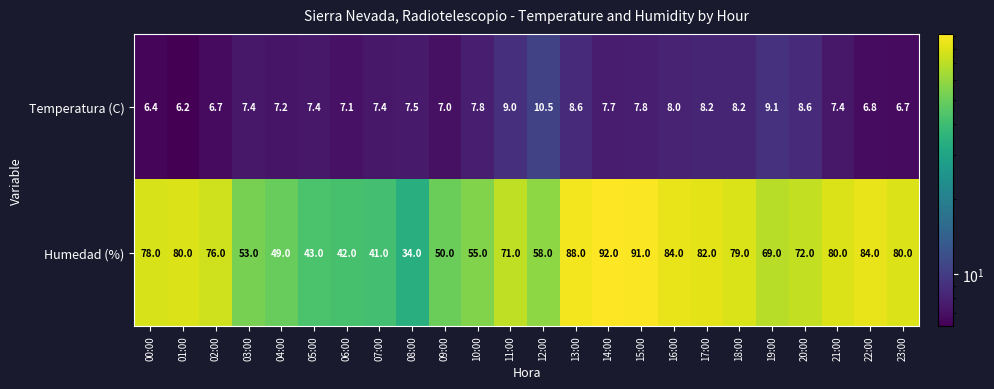

How many categories are shown in the chart?

24